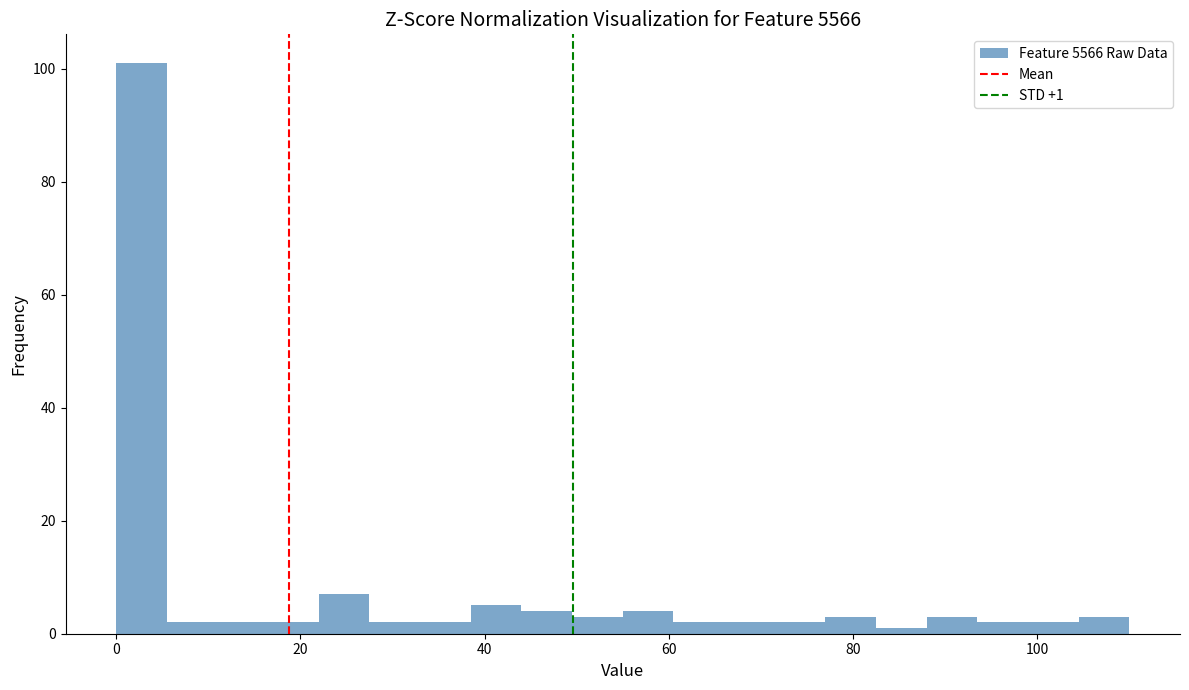

Around what value on the x-axis is the tallest bar? Give the approximate position of its centre, as read against the axis.

2